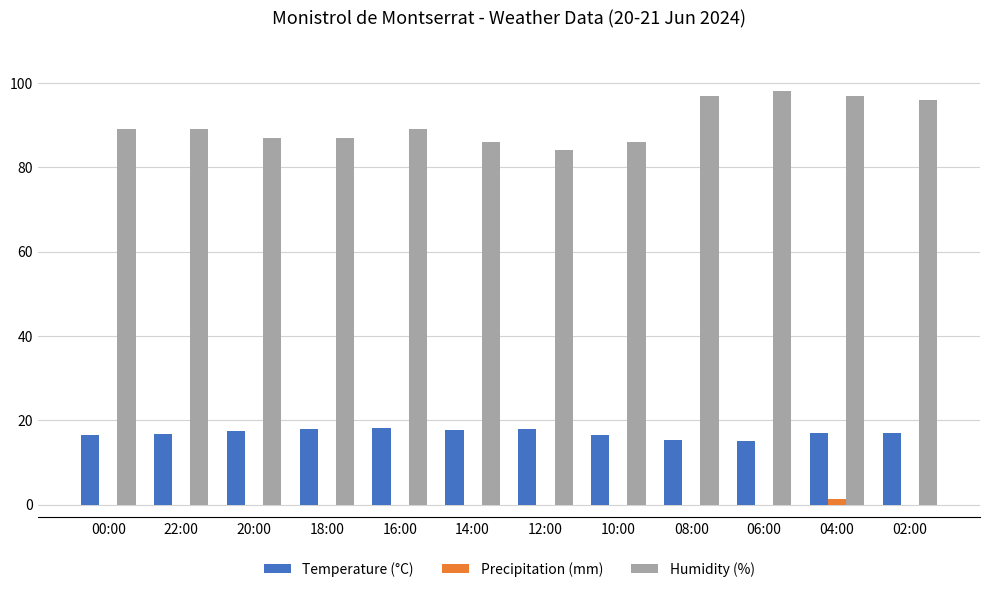

What is the maximum value shown in the chart?

98.0